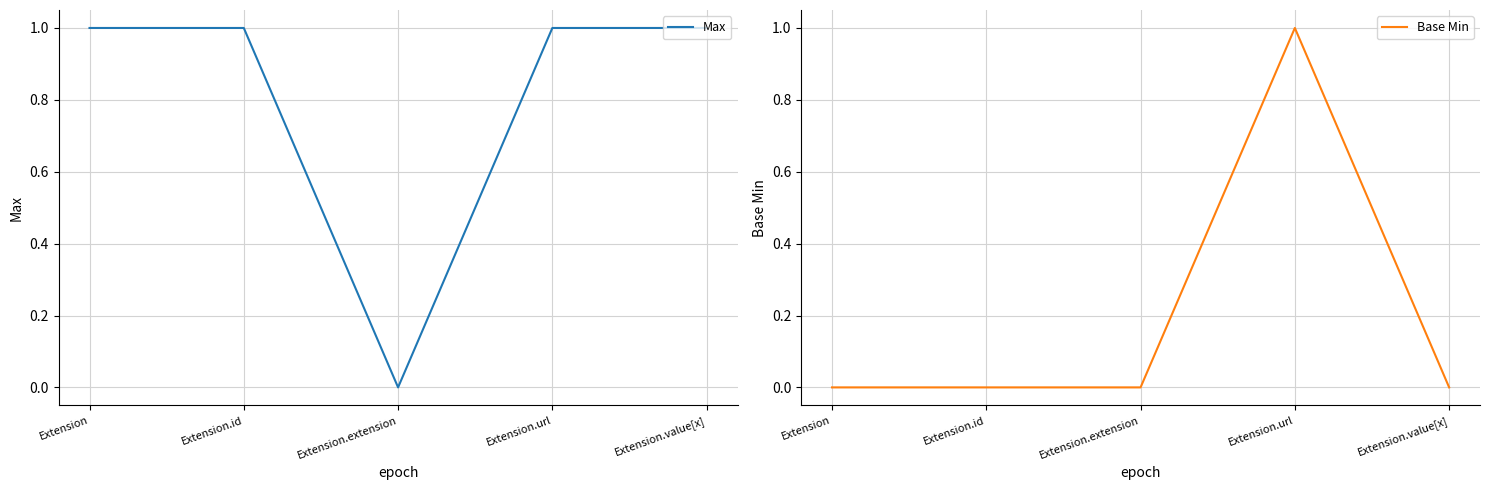

True or false: Max and Base Min cross at least once.

False